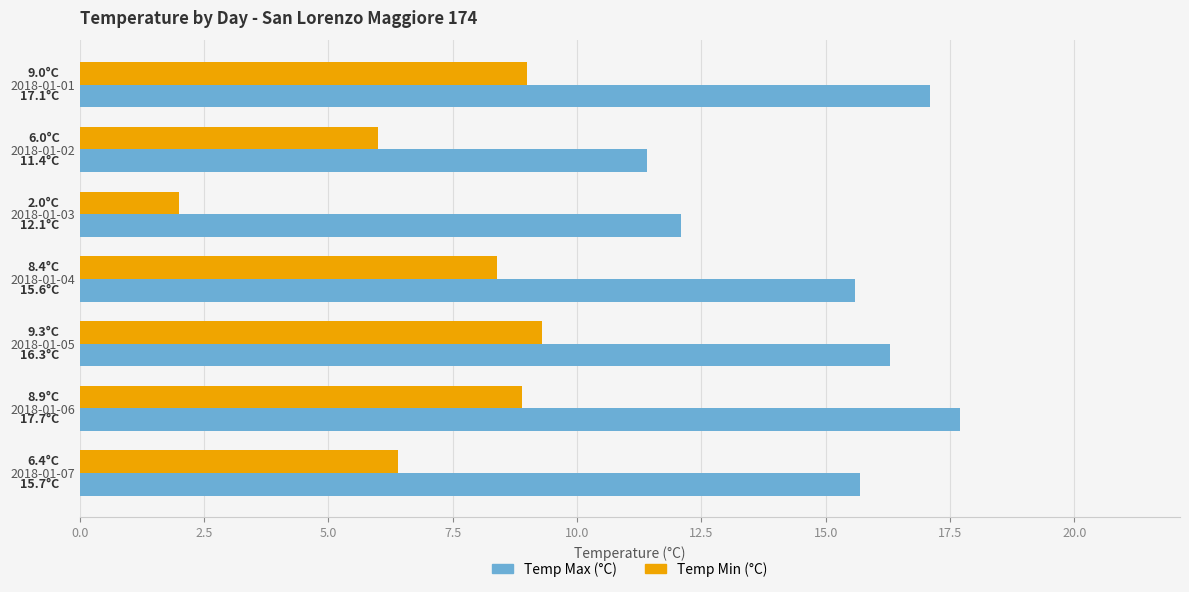

At which label does Temp Max (°C) reach its peak?

2018-01-06